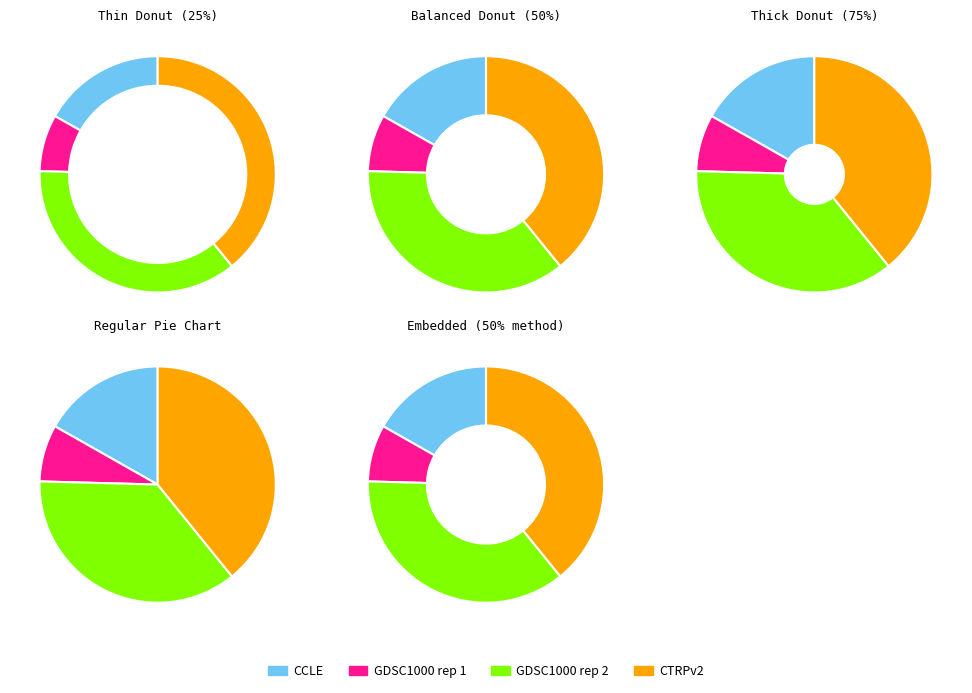

Is it true that GDSC1000 rep 2 is 46% of the pie?

False